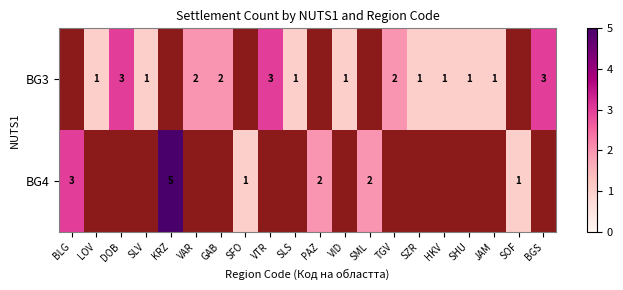

The value of BG3 at SLV is 1. True or false?

True